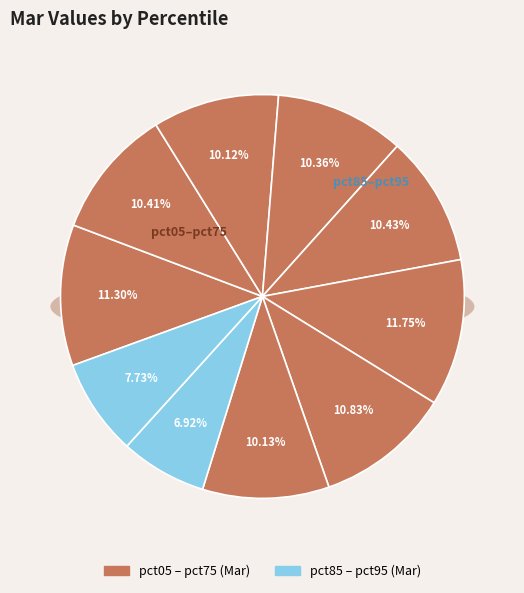

Which slice is the largest?

pct55